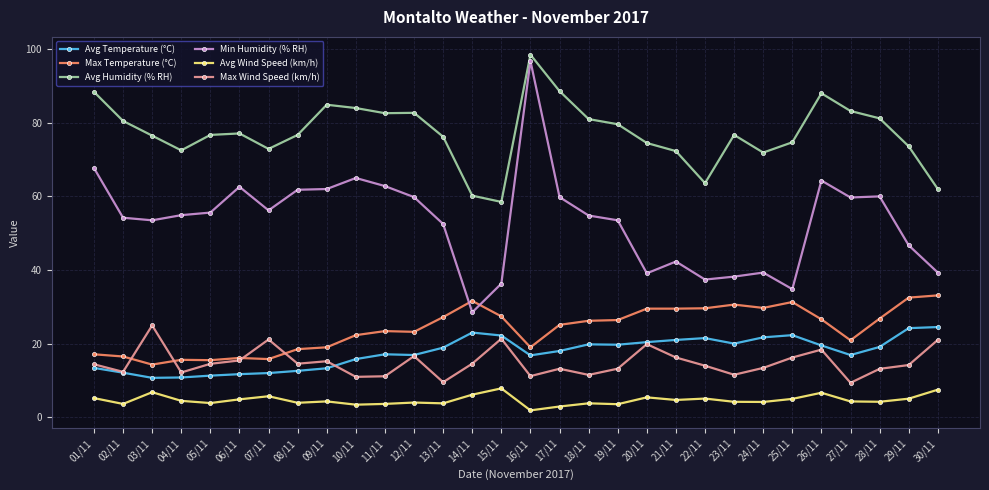

Rank the series at 25/11 from lowest to highest value.

Avg Wind Speed (km/h), Max Wind Speed (km/h), Avg Temperature (°C), Max Temperature (°C), Min Humidity (% RH), Avg Humidity (% RH)